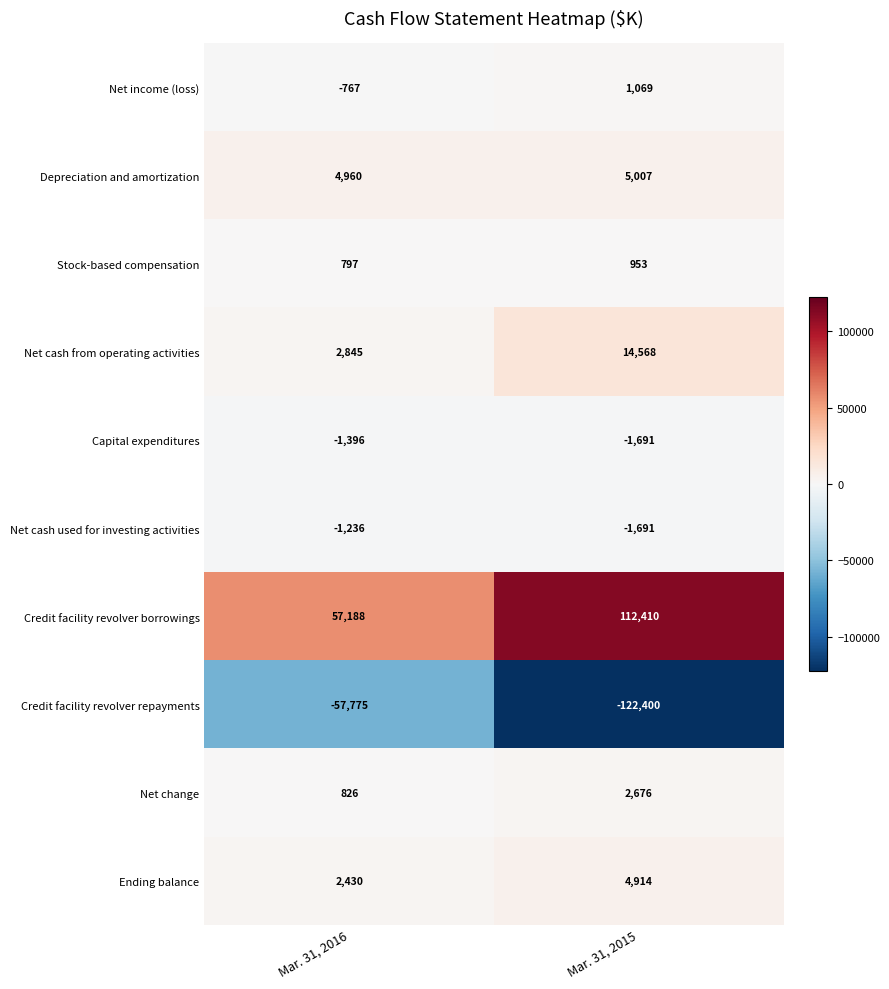

The Credit facility revolver borrowings series shows 112410 at Mar. 31, 2015. True or false?

True